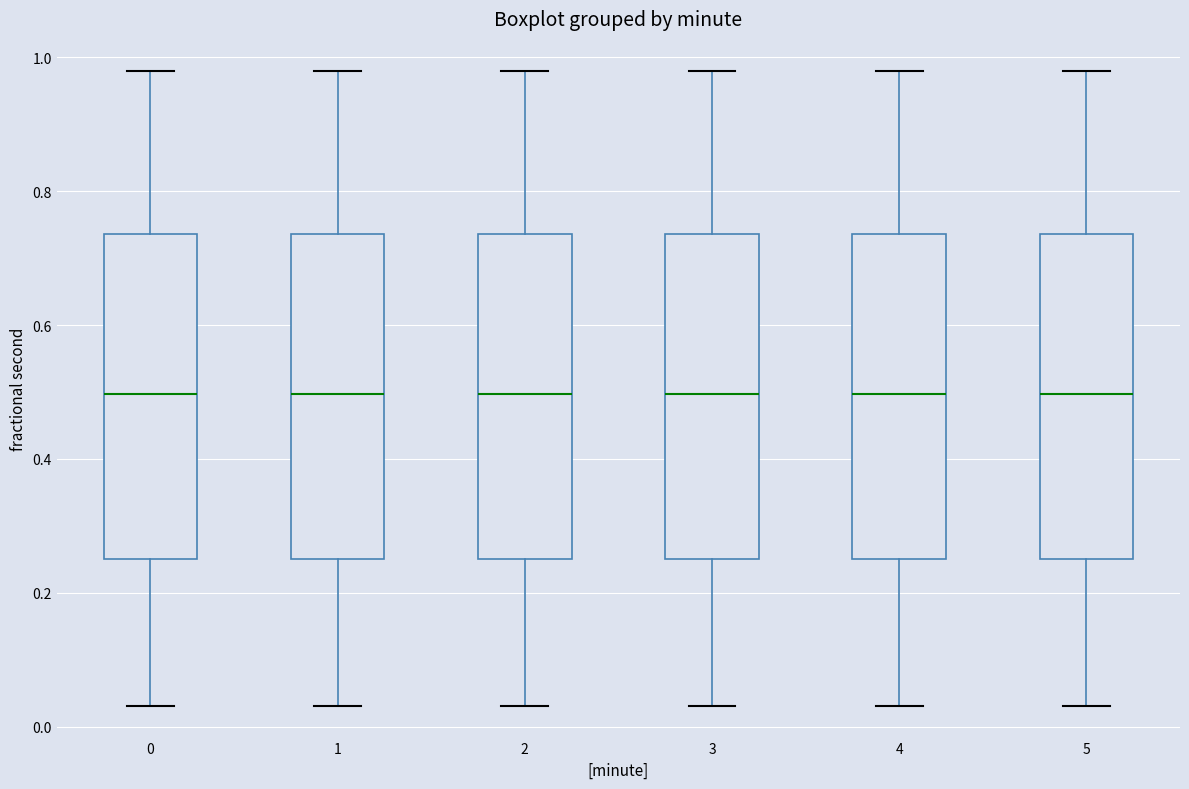

Where is the upper edge of the box at x = 5 on the y-axis? The values are not printed on the chart, so give them approximately, as read against the axis.

0.74